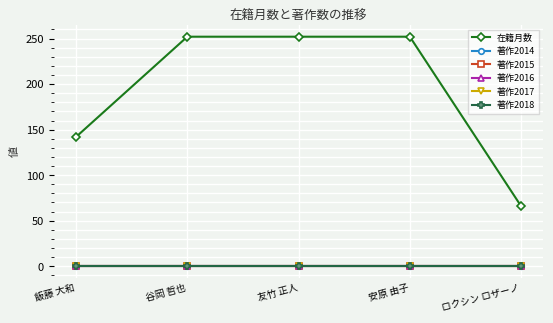

Reading right to left, extract all data points from this chart.

在籍月数: 66	252	252	252	142
著作2014: 0	0	0	0	0
著作2015: 0	0	0	0	0
著作2016: 0	0	0	0	0
著作2017: 0	0	0	0	0
著作2018: 0	0	0	0	0